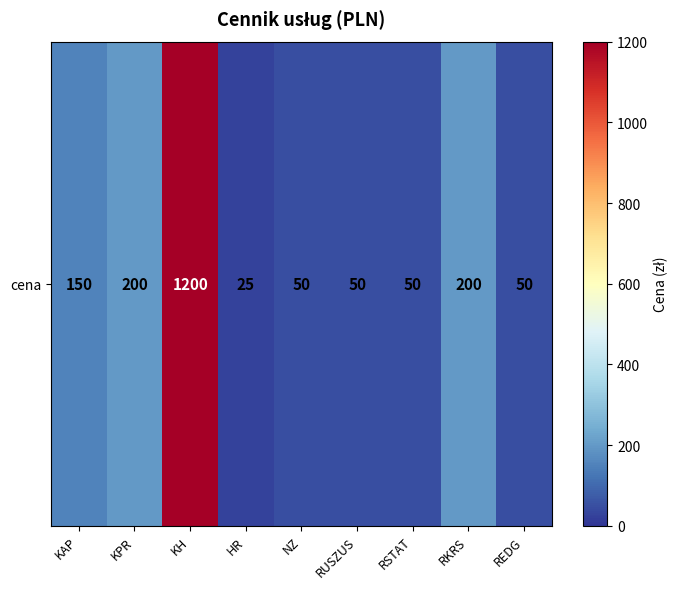

Reading right to left, what are all the values shown in this chart?

50	200	50	50	50	25	1200	200	150